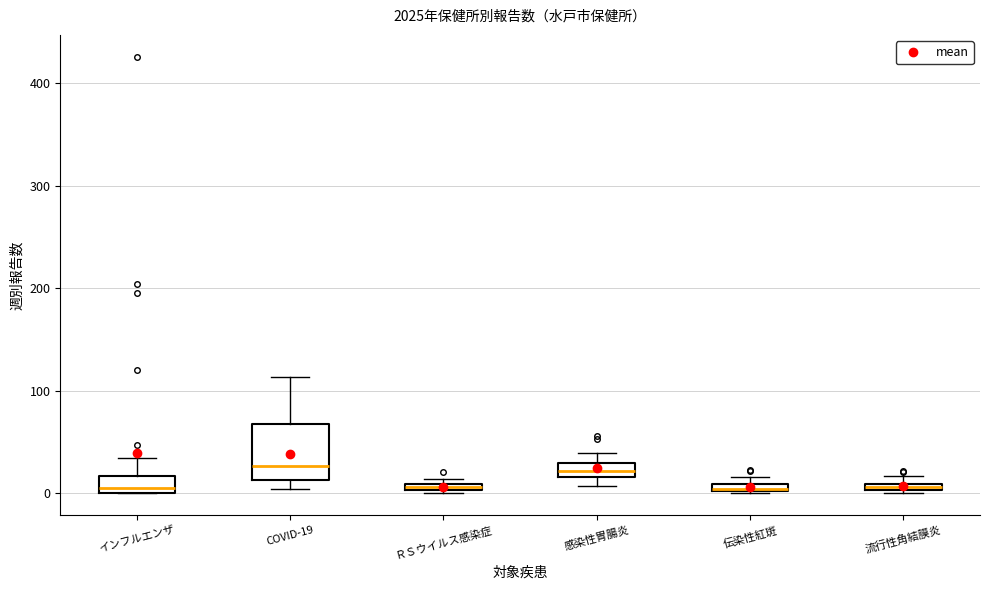

Where is the lower edge of the box for COVID-19 on the y-axis? The values are not printed on the chart, so give them approximately, as read against the axis.

10